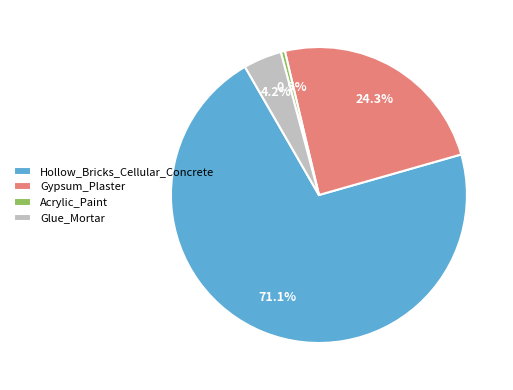

Which slice is the smallest?

Acrylic_Paint